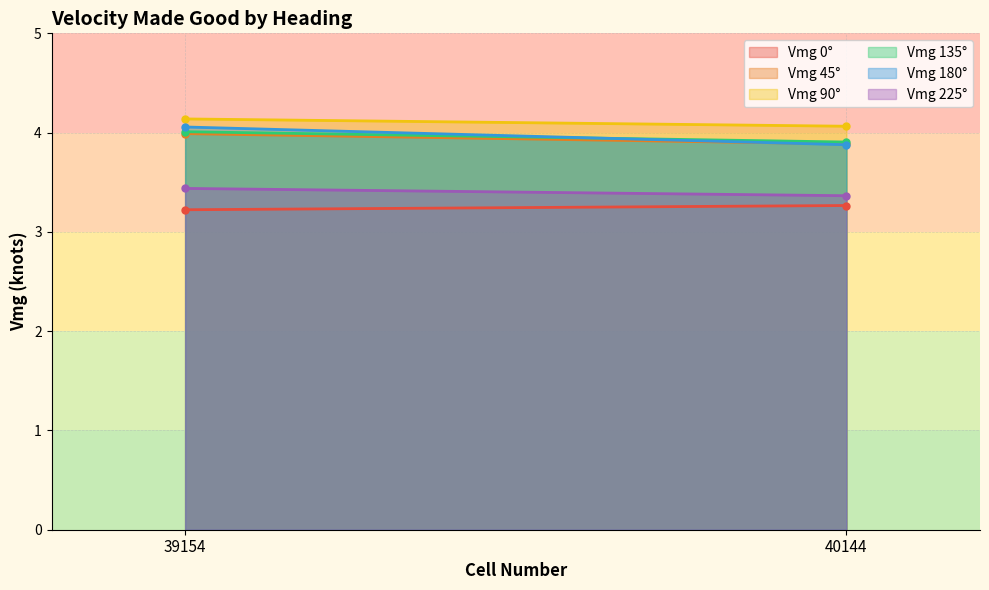

At which label is Vmg 225° closest to 3?

40144